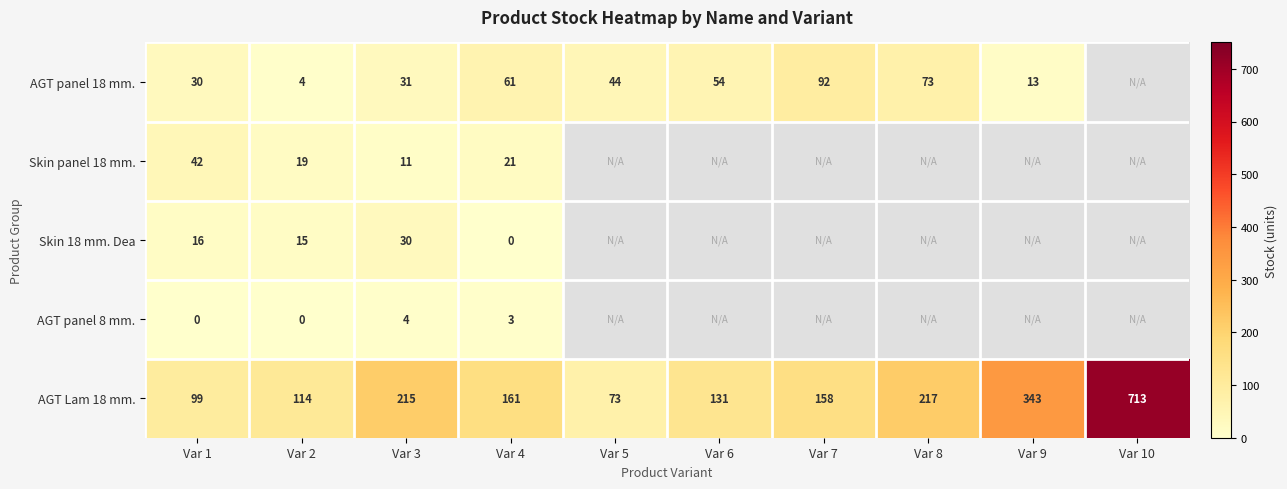

Which has a higher value, Var 6 or Var 3?

Var 6